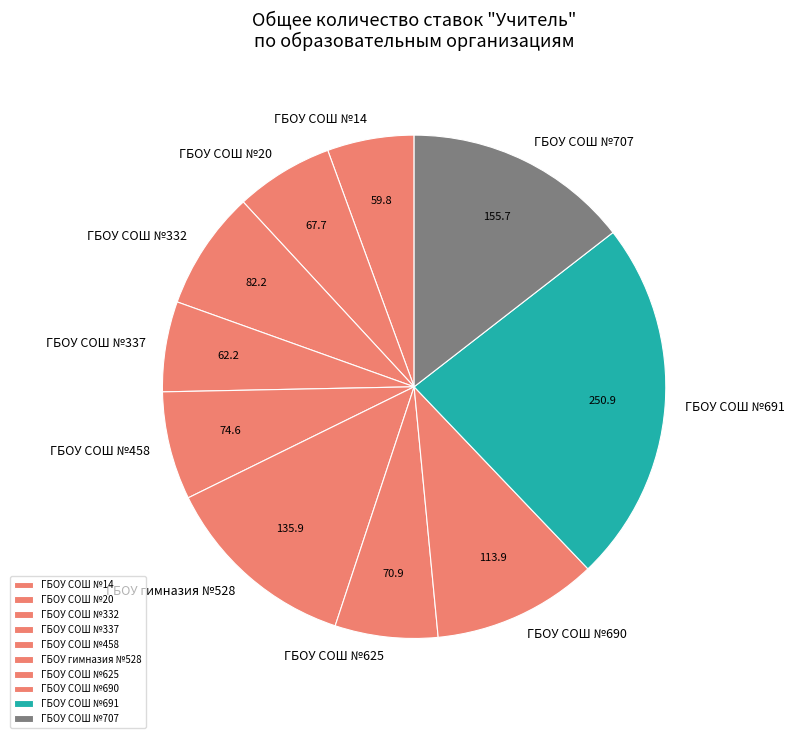

What is the ratio of the value at ГБОУ СОШ №337 to the value at ГБОУ СОШ №14?

1.0